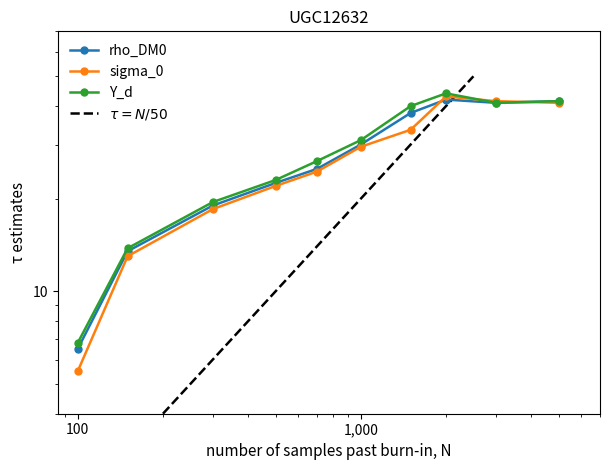

True or false: Y_d has a value of 15.4 at 9.

False